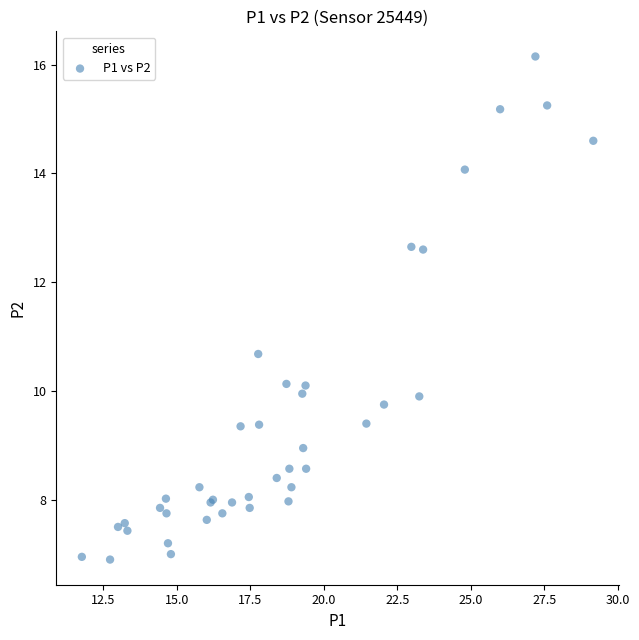

What Y value in the scatter plot is closest to 11?

10.7